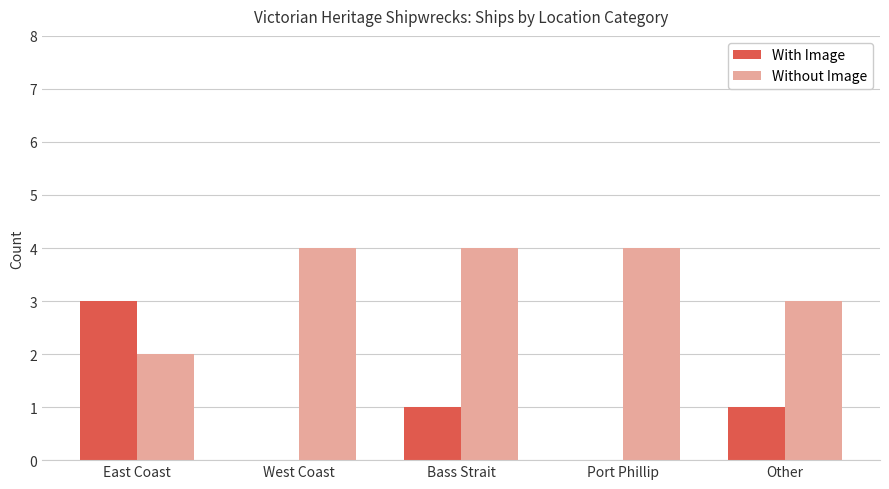

Reading left to right, extract all data points from this chart.

With Image: 3	0	1	0	1
Without Image: 2	4	4	4	3